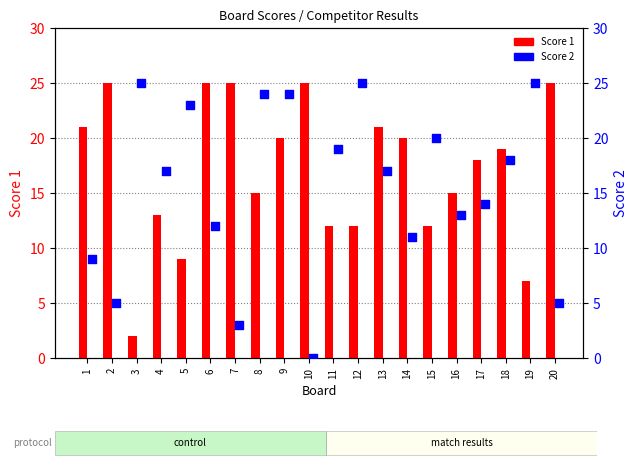

At which category is the sum across all series the highest?

9